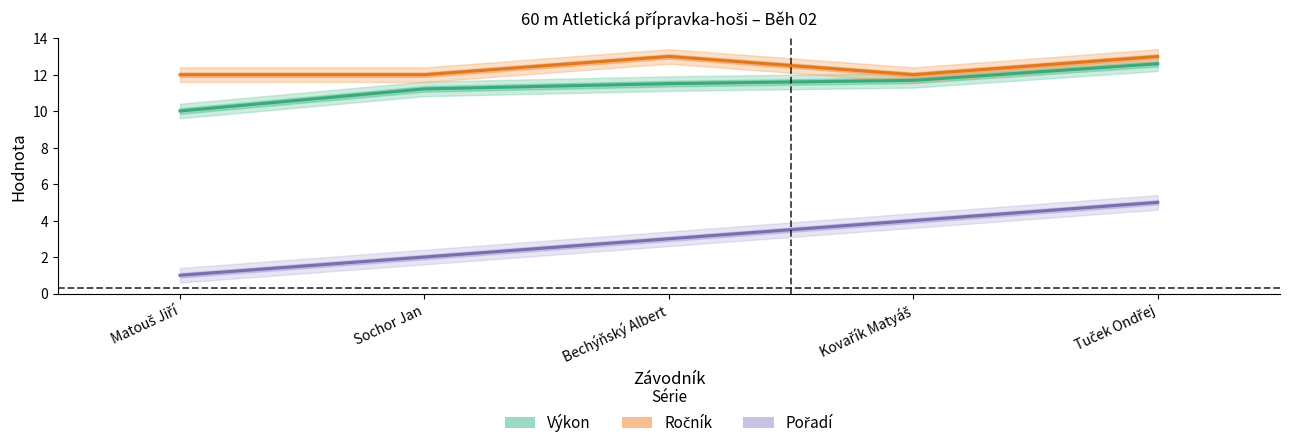

What is the difference between the maximum and minimum values in the Ročník series?

1.0